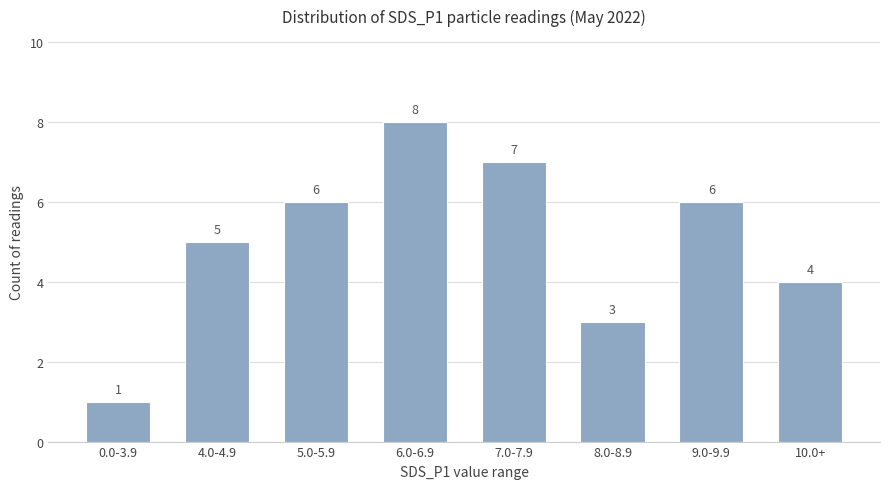

Reading right to left, what are all the values shown in this chart?

10.0+=4	9.0-9.9=6	8.0-8.9=3	7.0-7.9=7	6.0-6.9=8	5.0-5.9=6	4.0-4.9=5	0.0-3.9=1